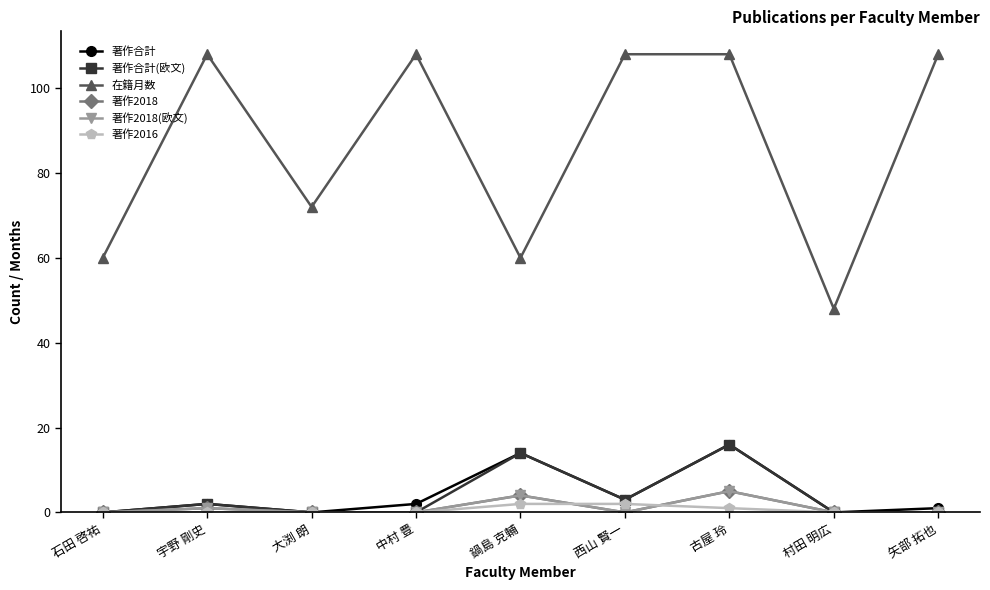

What is the spread (max minus min) of values at 中村 豊?

108